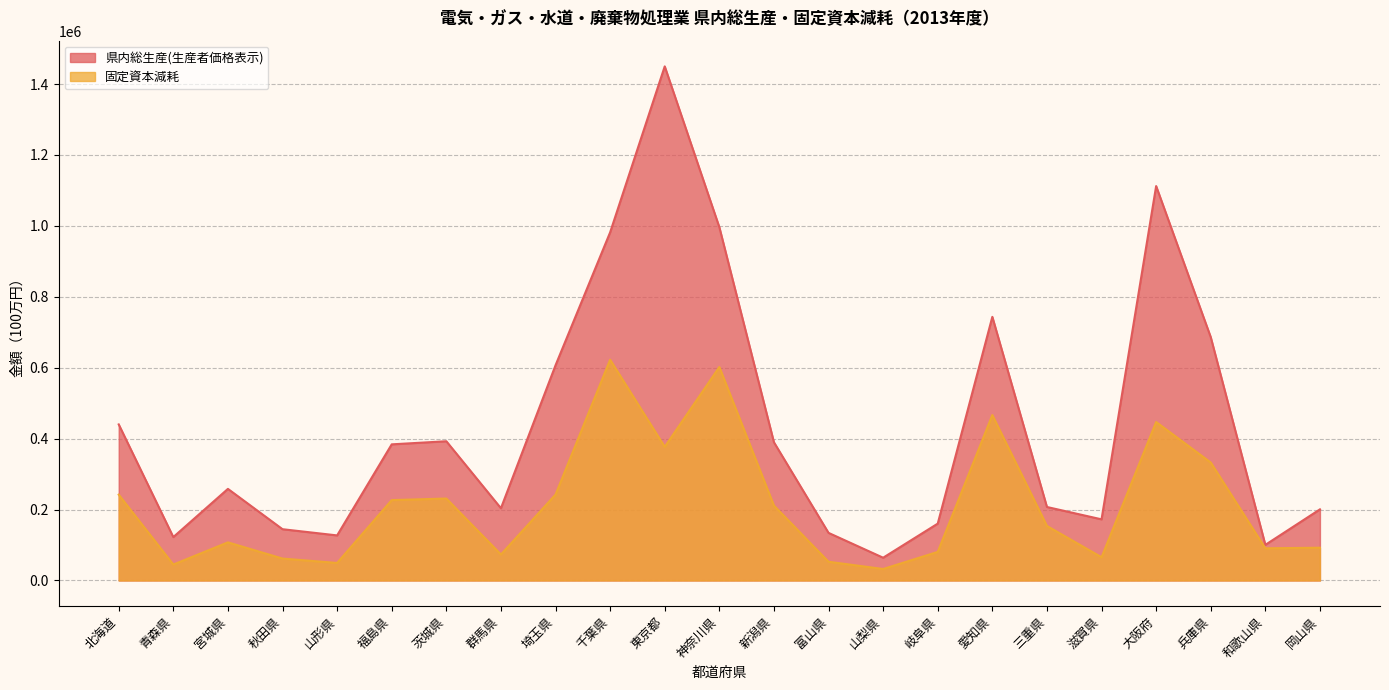

Reading left to right, transcribe all the data shown in this chart.

県内総生産(生産者価格表示): 440133	122401	258315	144579	127094	383919	392655	203734	606823	981797	1449913	996509	389844	134221	64191	160352	743463	207265	172428	1112354	686295	100470	200568
固定資本減耗: 241949	44959	107505	61777	49407	226651	231100	73279	242201	622598	376859	602018	211219	52797	32371	80559	466565	153780	65521	446936	332724	90707	92368